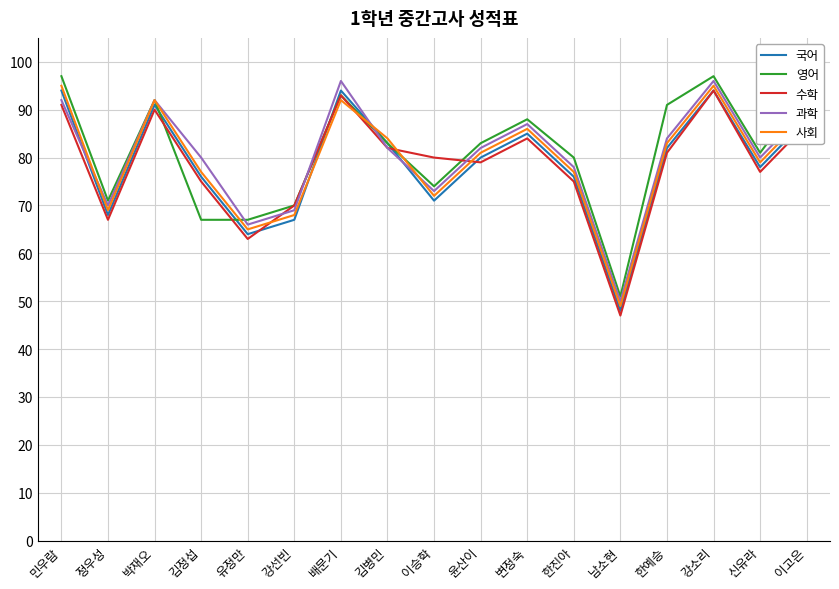

True or false: 수학 has more than 2 interior local peaks.

True